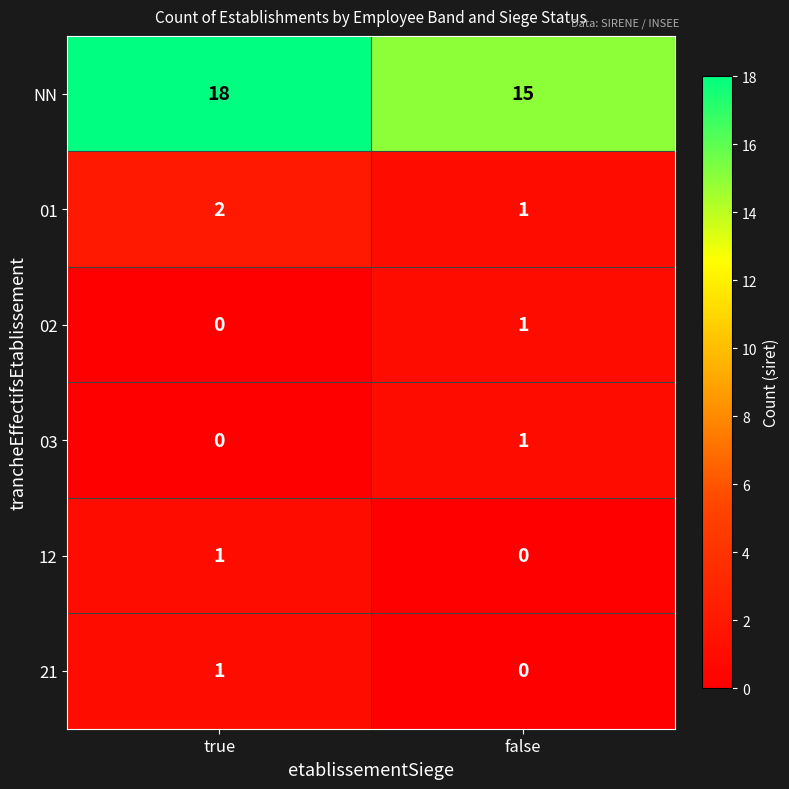

Reading left to right, extract all data points from this chart.

NN: true=18	false=15
01: true=2	false=1
02: true=0	false=1
03: true=0	false=1
12: true=1	false=0
21: true=1	false=0